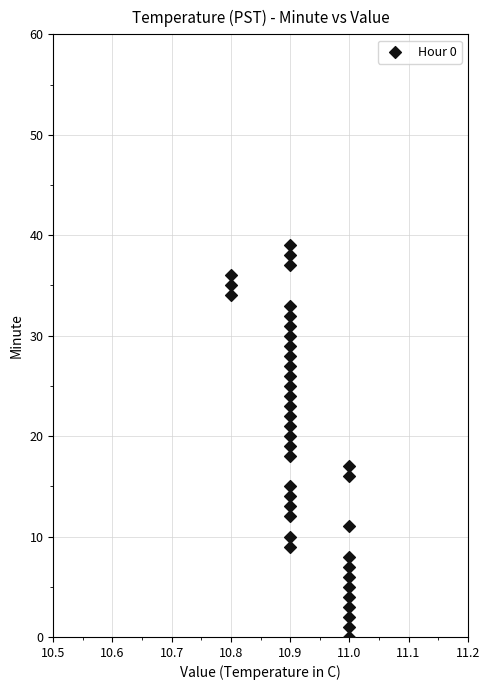

What is the range of Y values (max minus min)?

39